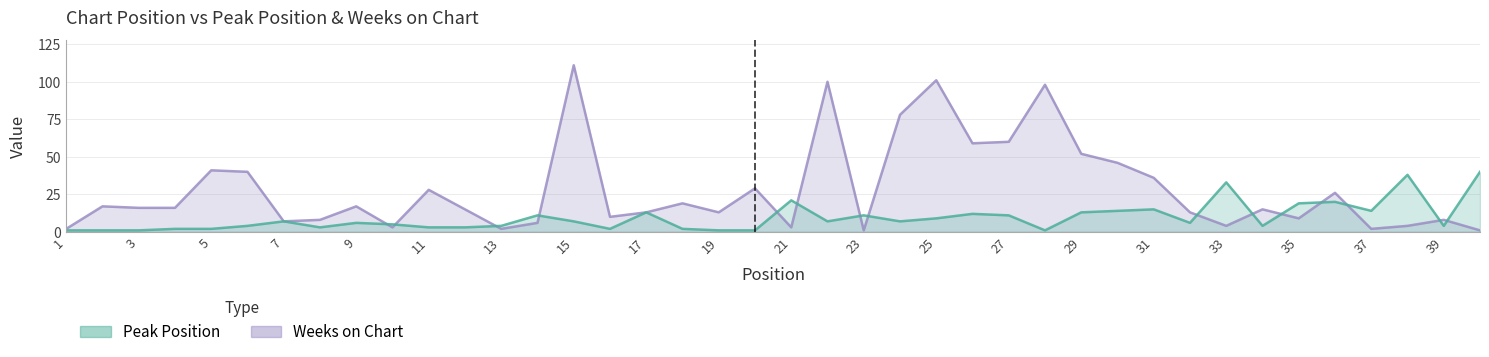

What is the minimum value shown in the chart?

1